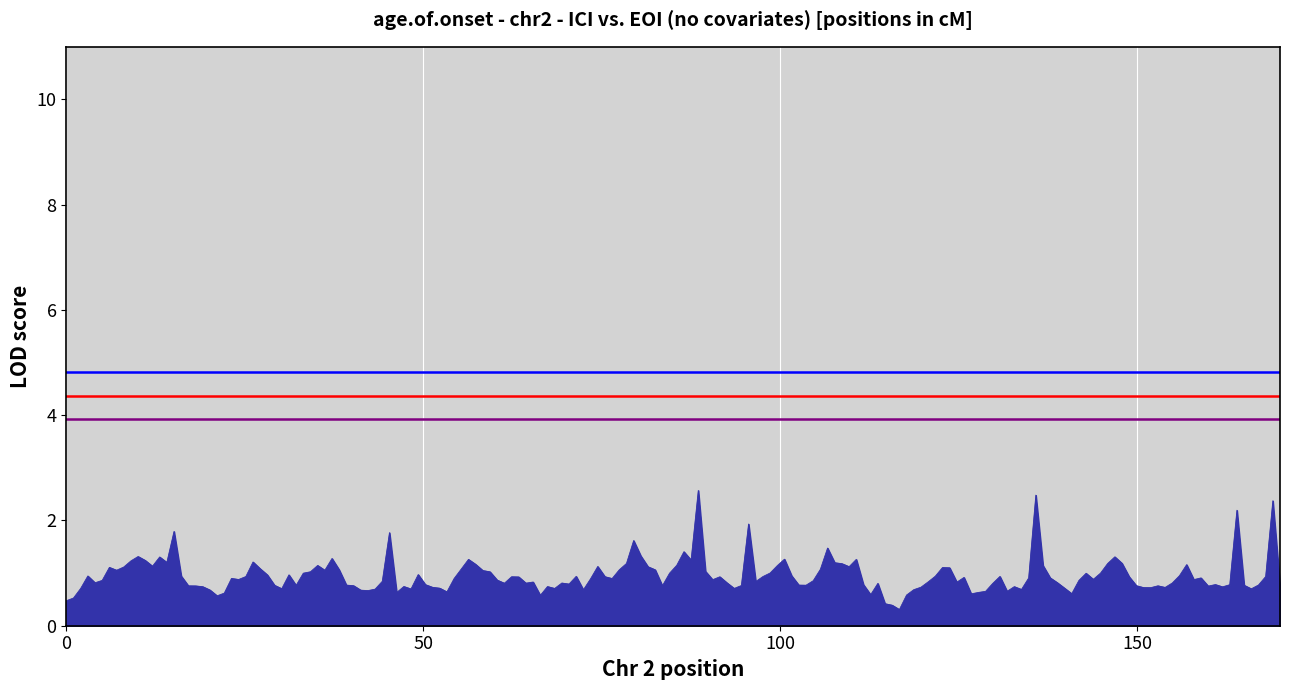

Is it true that Blue threshold equals 1.6 at 0?

False